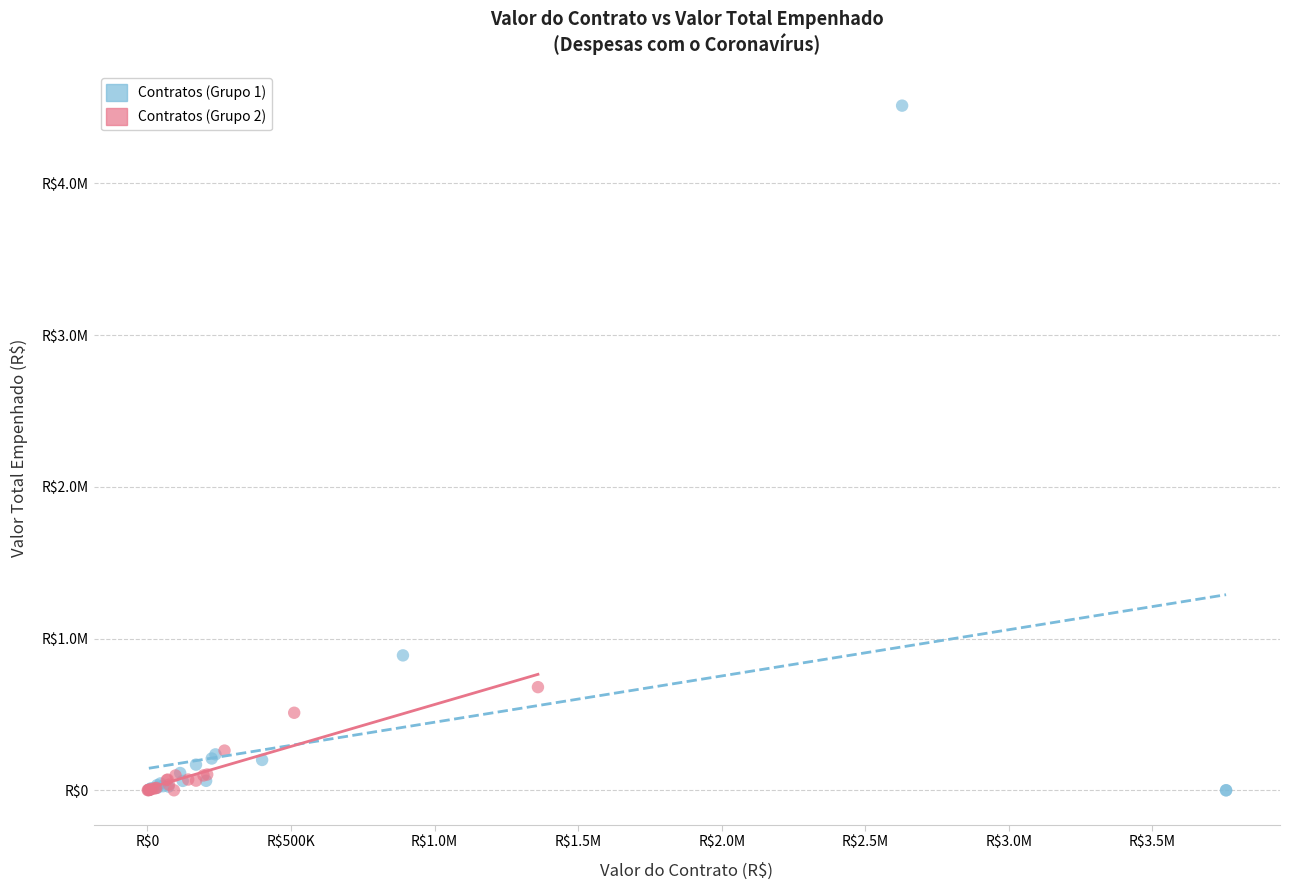

Which series has the largest Y range (max minus min)?

Contratos (Grupo 1)